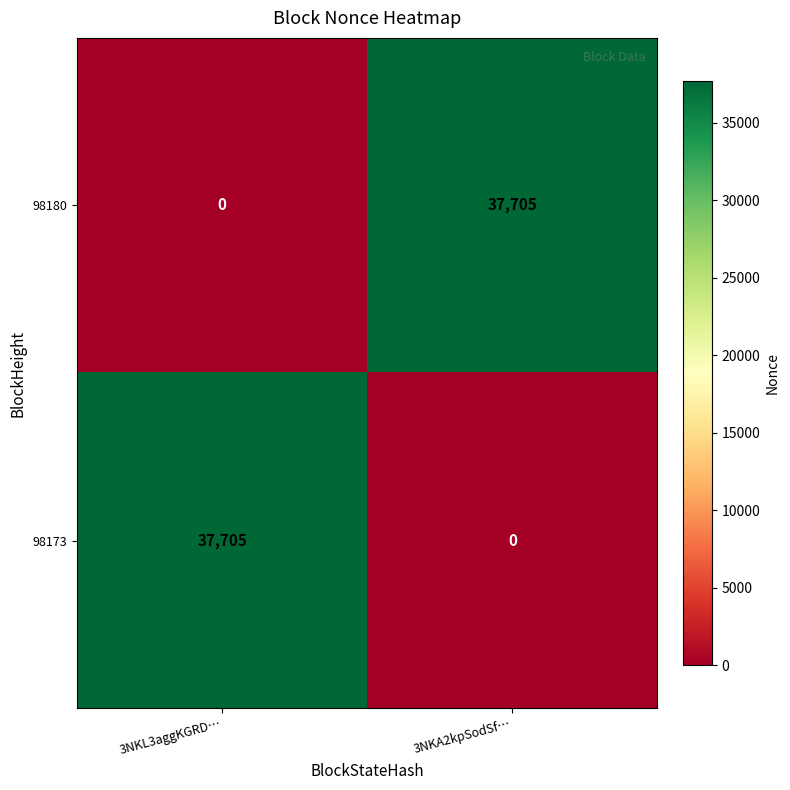

What is the spread (max minus min) of values at 3NKL3aggKGRD…?

37705